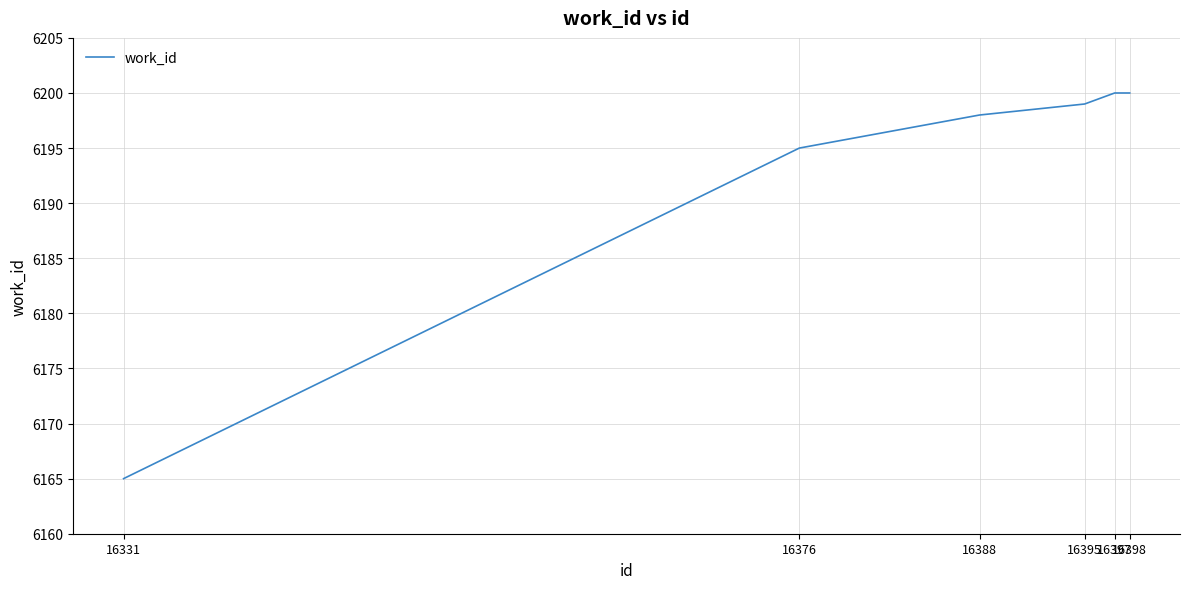

Count the number of data series in this chart.

1